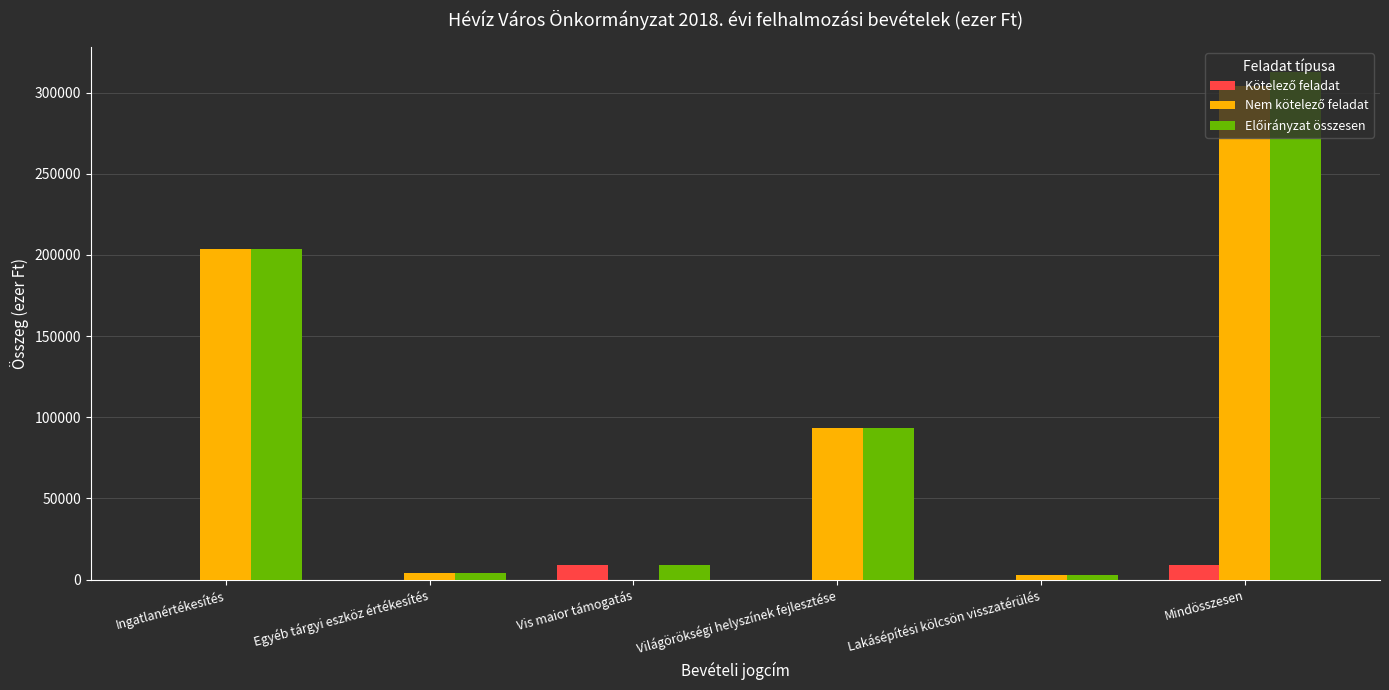

At which category is the sum across all series the highest?

Mindösszesen